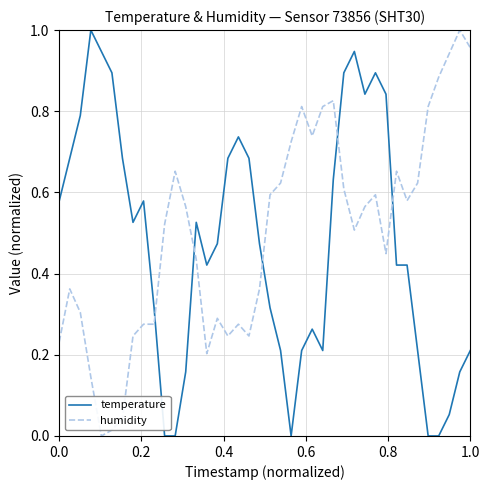

True or false: humidity and temperature intersect in this chart.

True